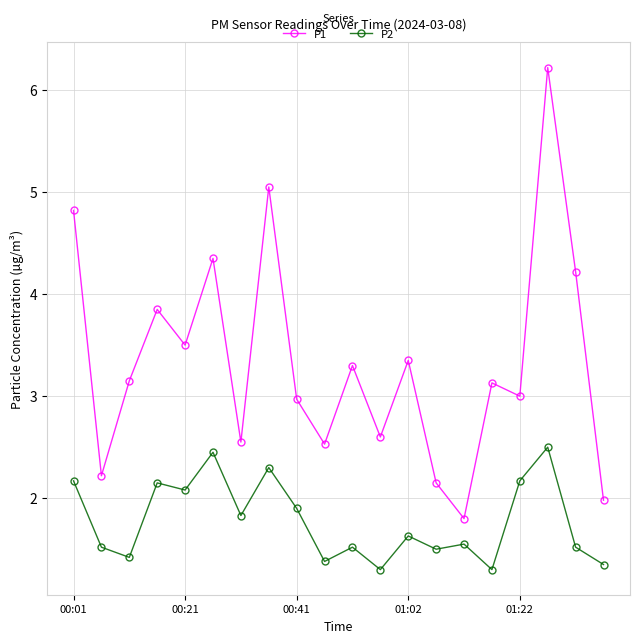

What is the value of the P1 point at the 19th from the left?

4.2